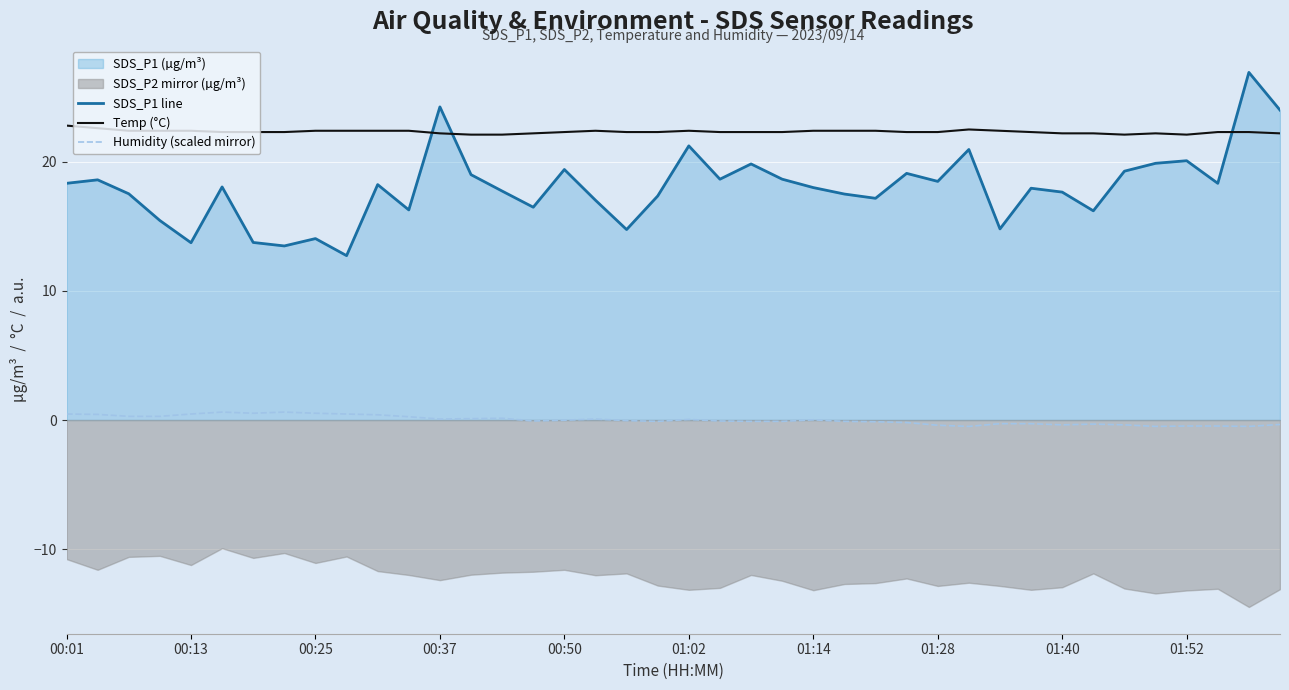

True or false: Temp (°C) has more than 0 points higher than both neighbors.

True